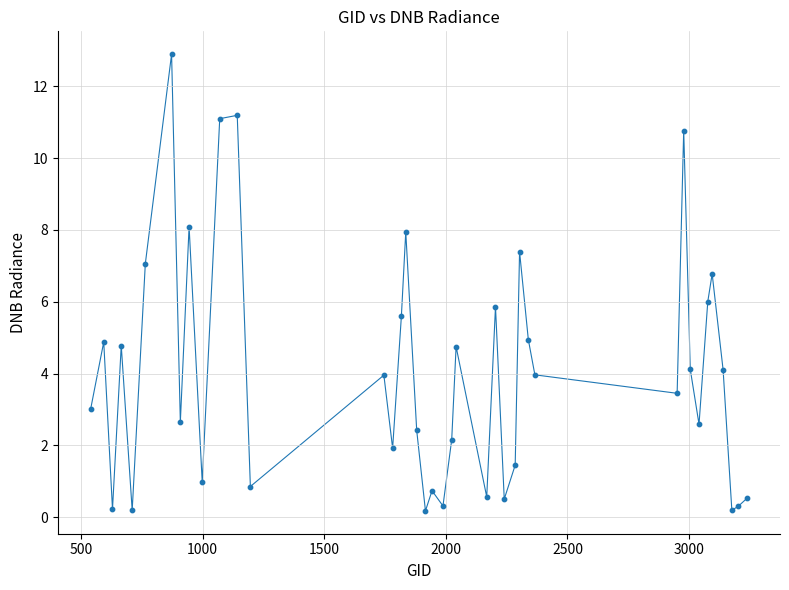

What is the difference between the maximum and minimum values?

12.7